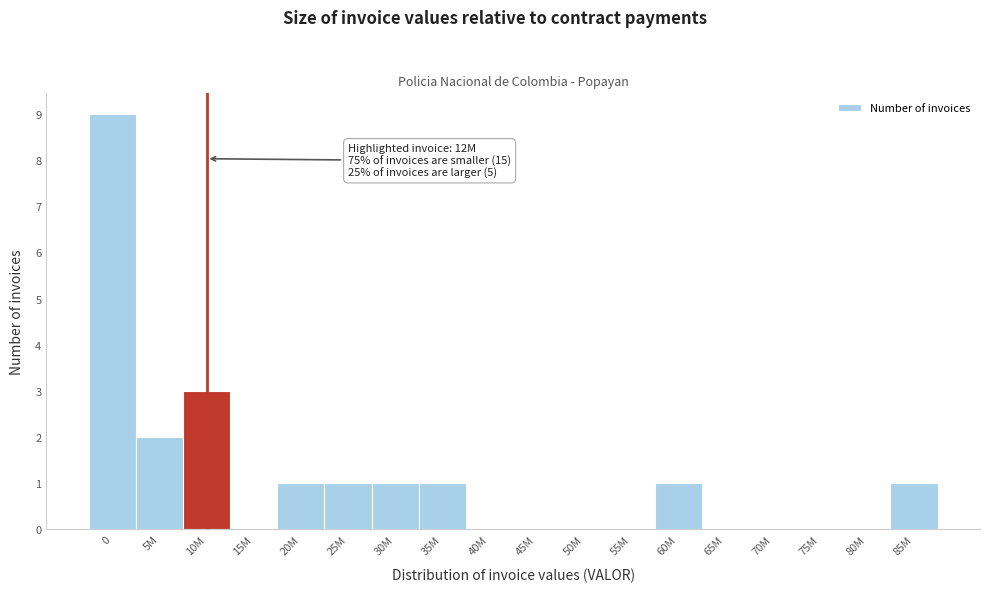

Reading left to right, transcribe all the data shown in this chart.

0=9	5M=2	10M=3	15M=0	20M=1	25M=1	30M=1	35M=1	40M=0	45M=0	50M=0	55M=0	60M=1	65M=0	70M=0	75M=0	80M=0	85M=1